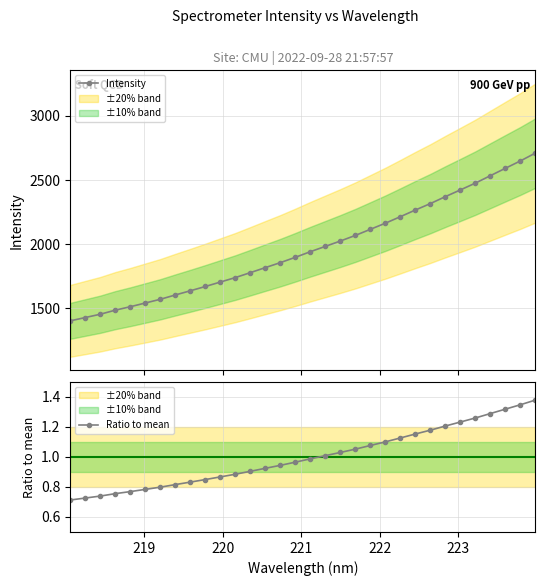

What is the value of the Intensity point at the 12th from the left?

1739.3